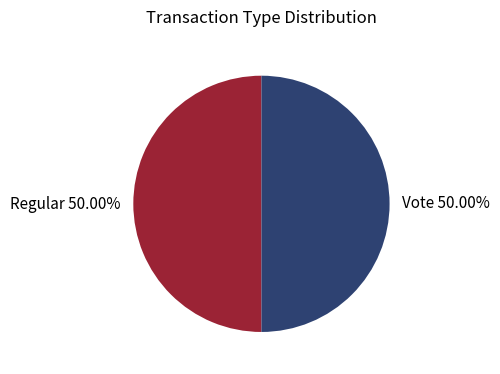

Approximately how many times larger is the value at Vote 50.00% compared to Regular 50.00%?

1.0